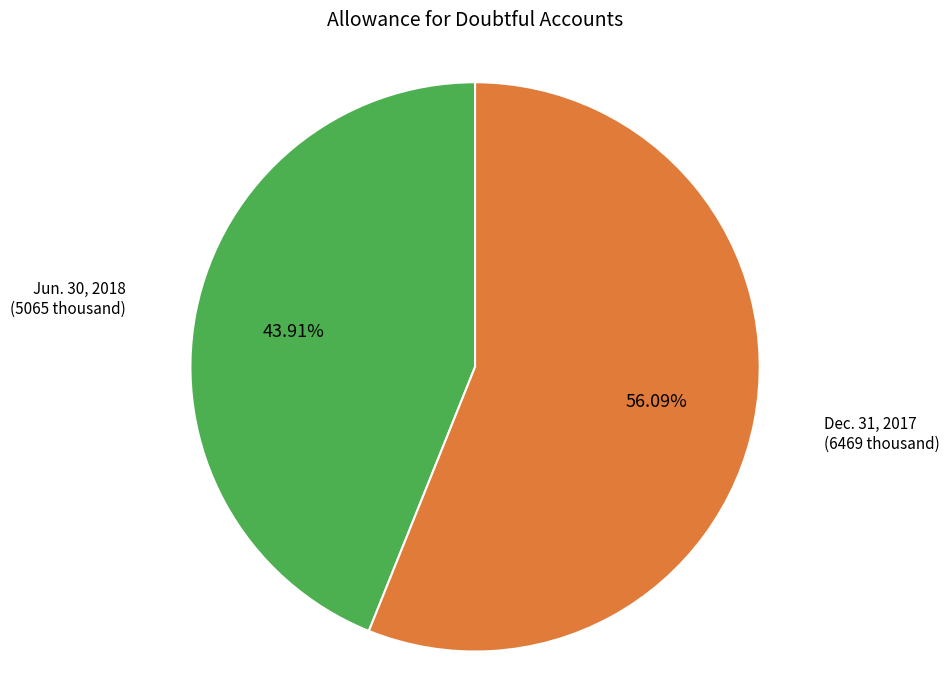

Between Jun. 30, 2018 and Dec. 31, 2017, which is larger?

Dec. 31, 2017